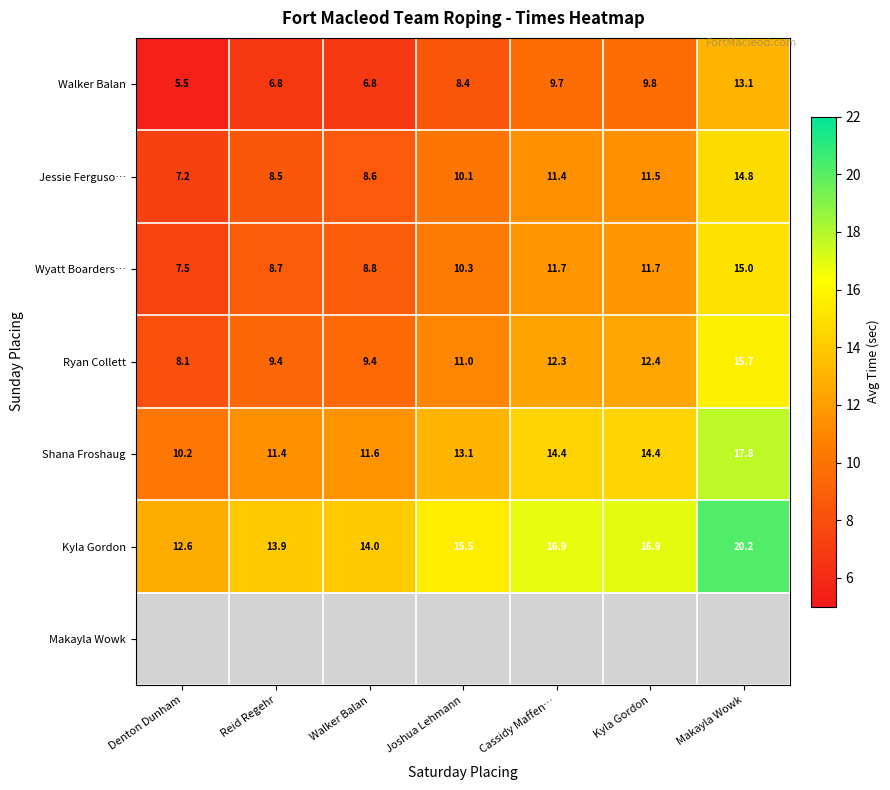

How many values in the Kyla Gordon series are below 15?

3